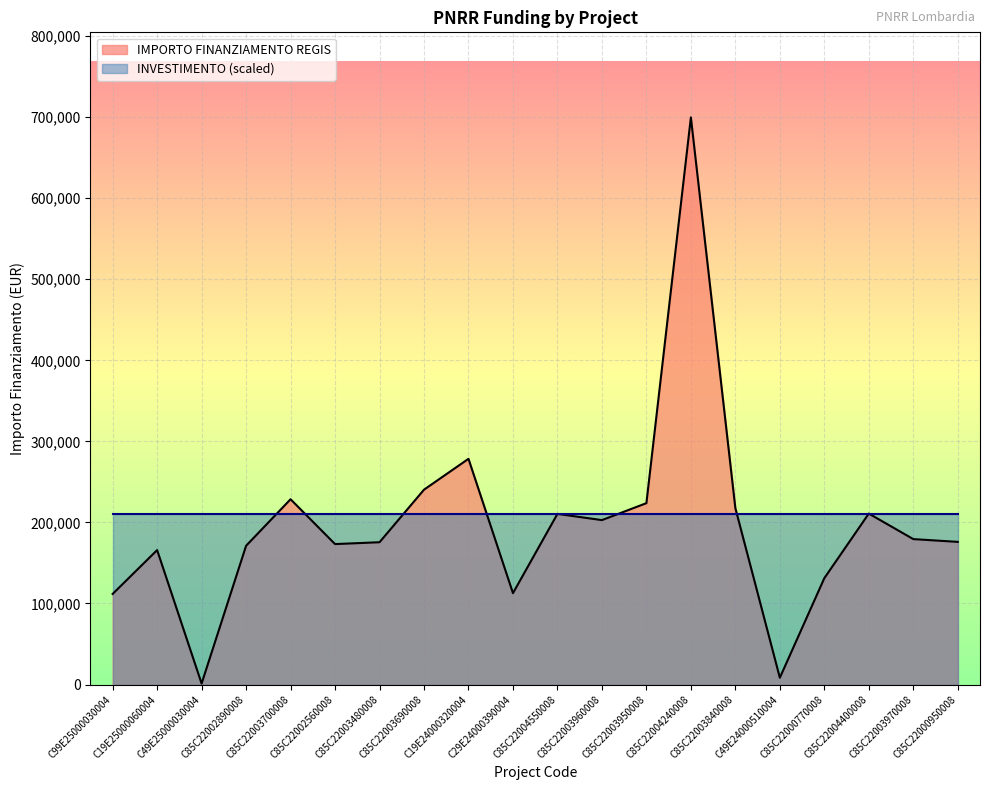

True or false: the data shows 78272.6 at C19E25000060004.

False